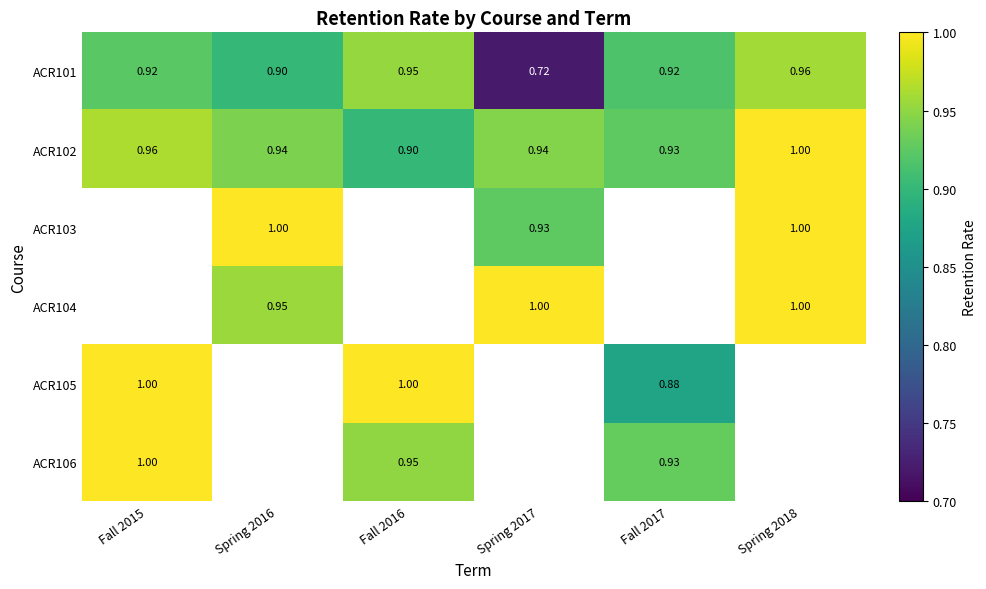

Is the value of ACR102 at Fall 2016 greater than the value of ACR101 at Fall 2017?

No